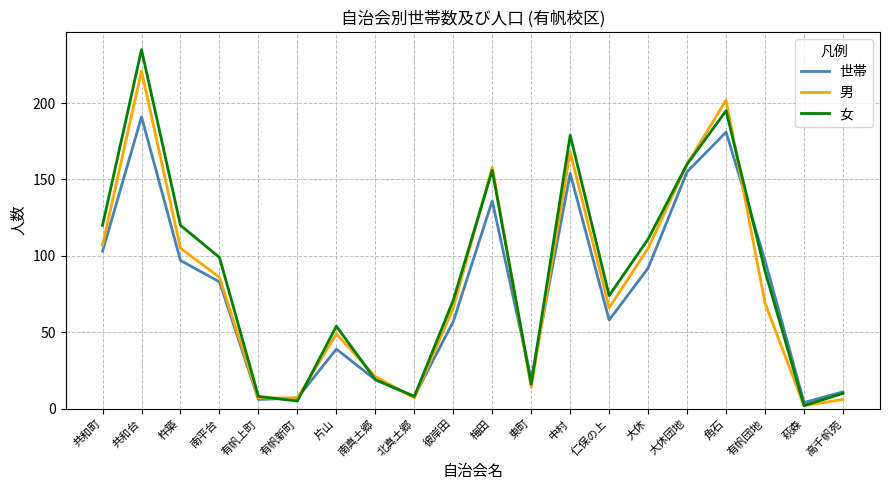

What is the difference between the 女 values at 有帆新町 and 中村?

174